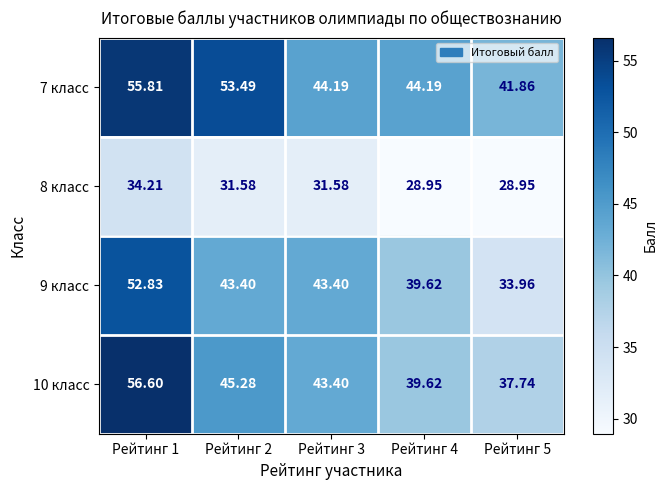

Is the value of 8 класс at Рейтинг 5 greater than the value of 10 класс at Рейтинг 4?

No